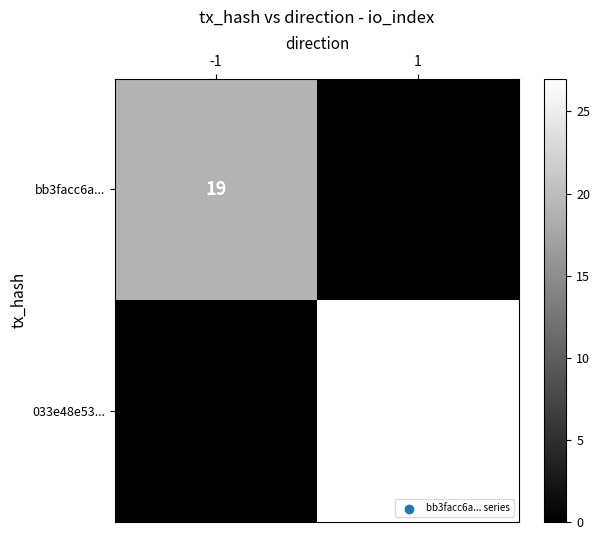

At how many categories does at least one series exceed 8?

2